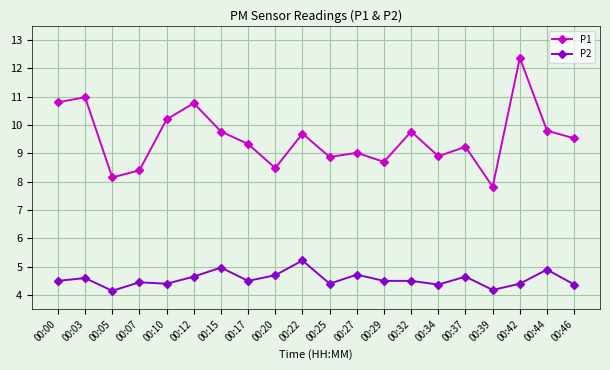

What is the spread (max minus min) of values at 00:32?

5.3